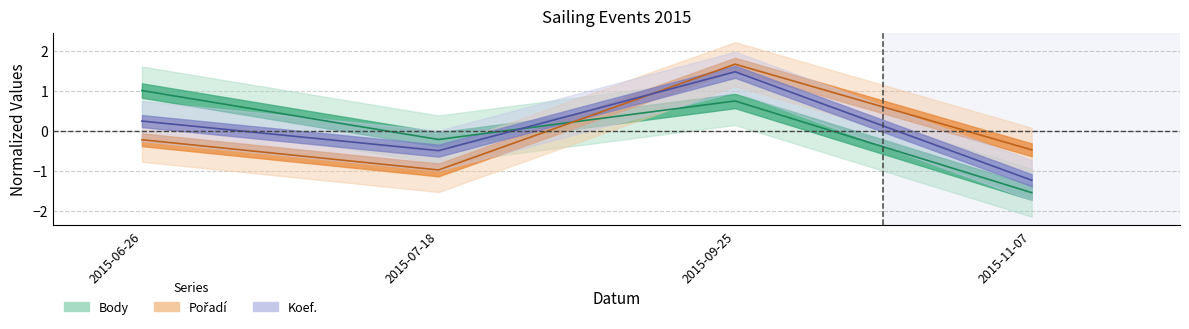

Which category has the highest value in the Pořadí series?

2015-09-25